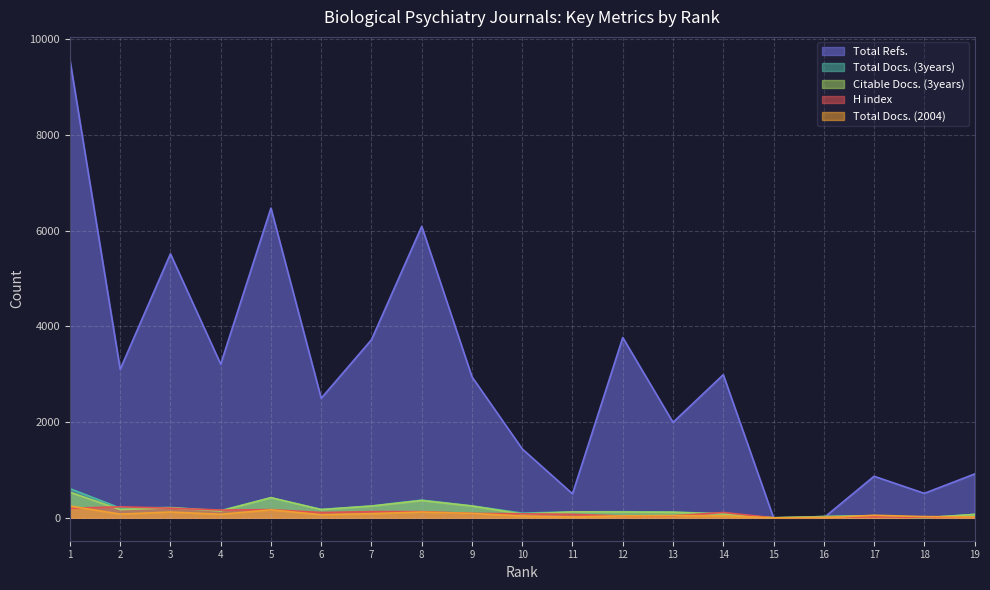

Reading right to left, what are all the values shown in this chart?

H index: 18	7	21	6	0	112	42	37	72	84	92	129	130	111	171	162	201	230	199
Total Docs. (2004): 19	25	53	0	0	41	47	40	18	38	92	120	87	64	167	74	121	77	246
Total Docs. (3years): 71	0	42	26	0	85	120	128	125	98	249	370	247	176	420	151	215	204	609
Total Refs.: 915	511	868	0	0	2989	1993	3765	501	1439	2944	6087	3719	2497	6469	3209	5513	3101	9566
Citable Docs. (3years): 71	0	42	26	0	78	116	121	123	77	246	361	245	171	420	143	210	172	535